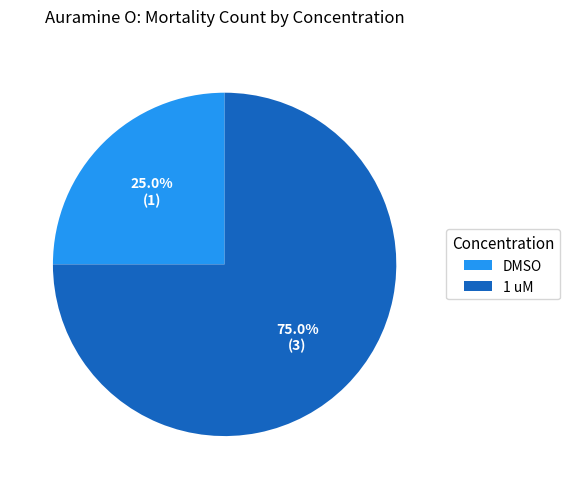

To the nearest percent, what percentage of the pie is 1 uM?

75%